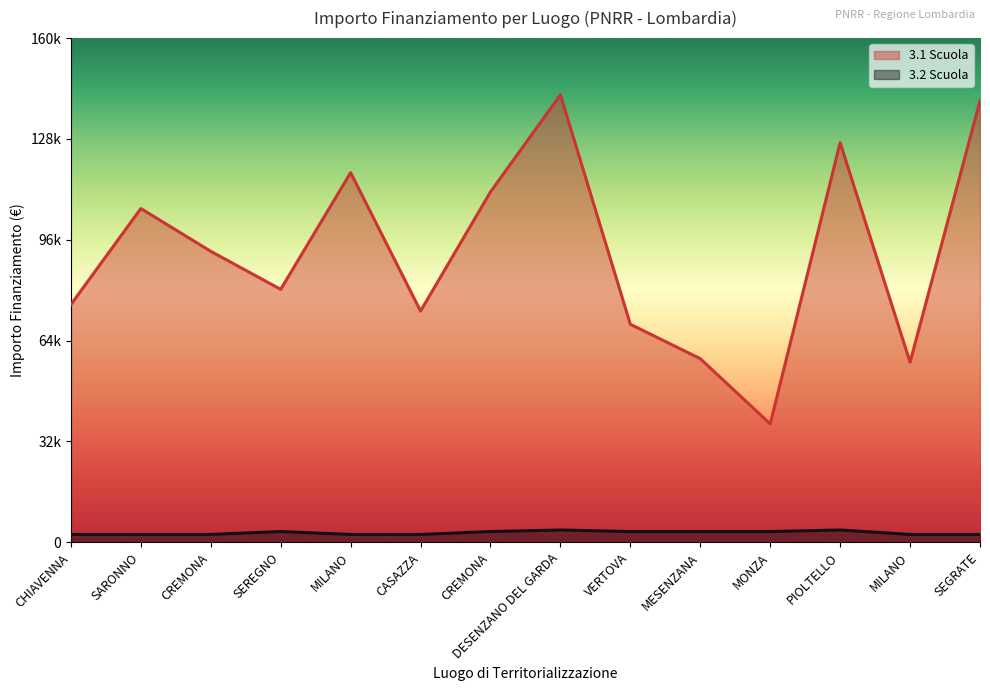

Which label corresponds to the smallest value in the chart?

CHIAVENNA